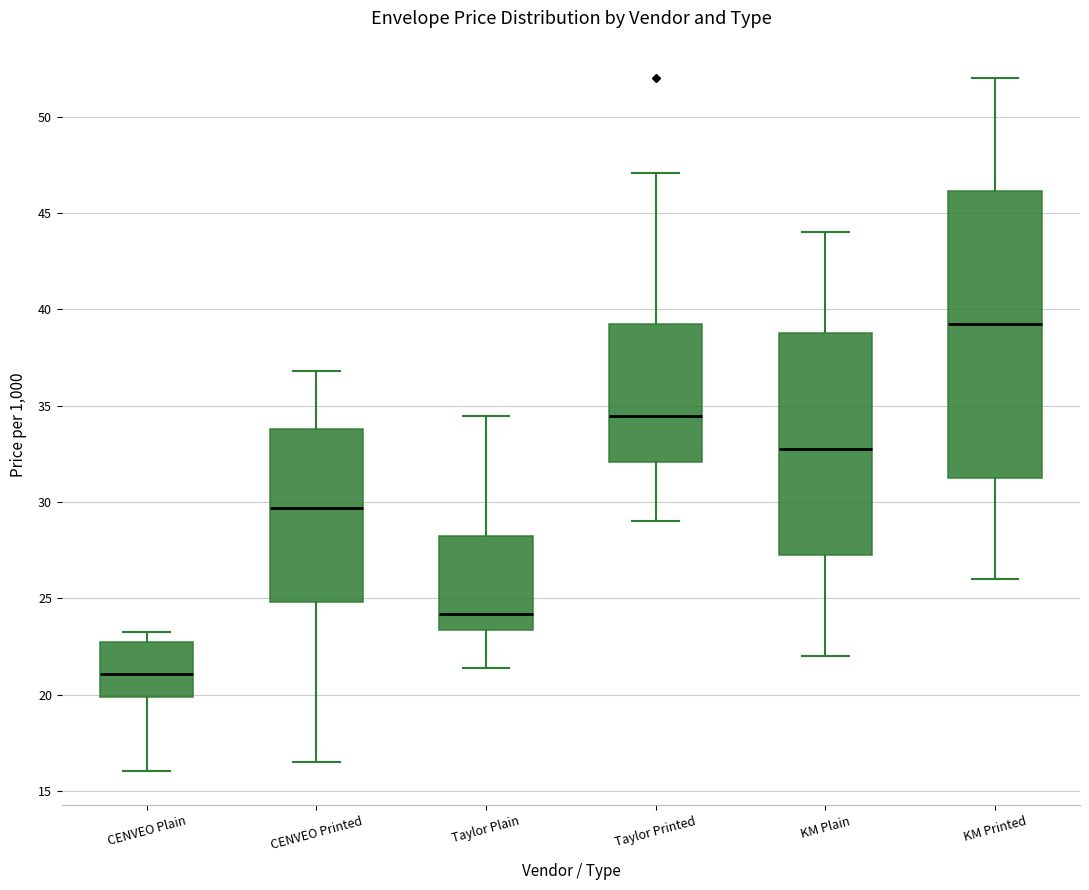

Where does the median line of the box for KM Printed sit on the y-axis? The values are not printed on the chart, so give them approximately, as read against the axis.

39.5